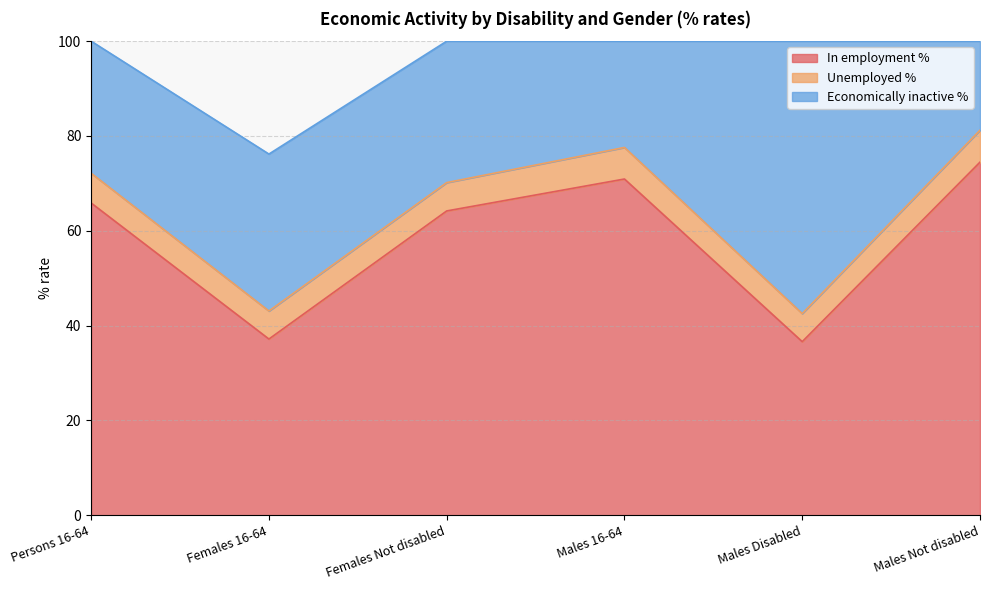

Which has a higher value, Females 16-64 or Males Disabled?

Females 16-64